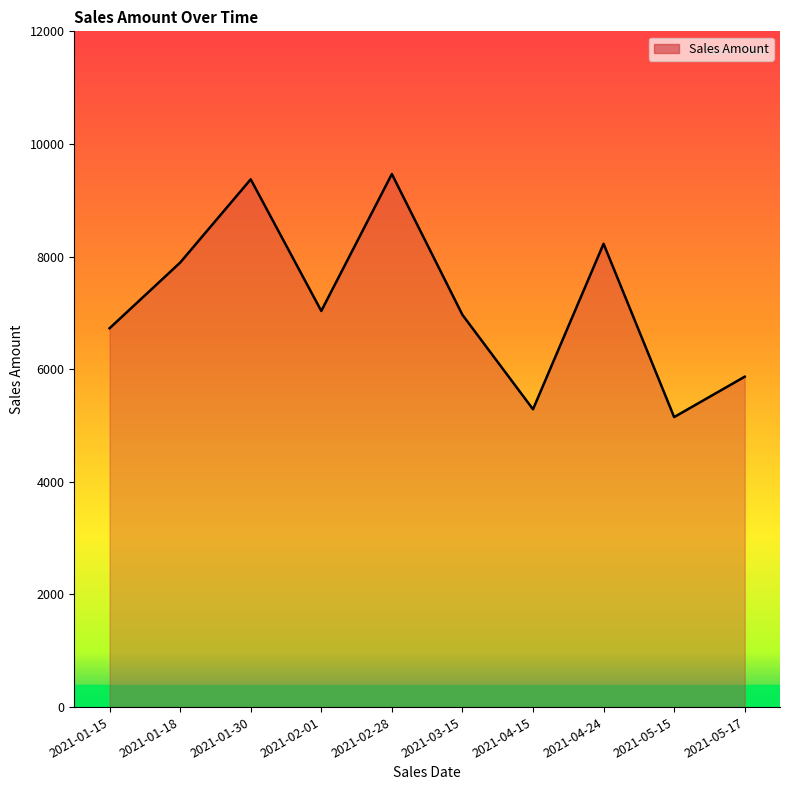

Does the chart have visible grid lines?

No